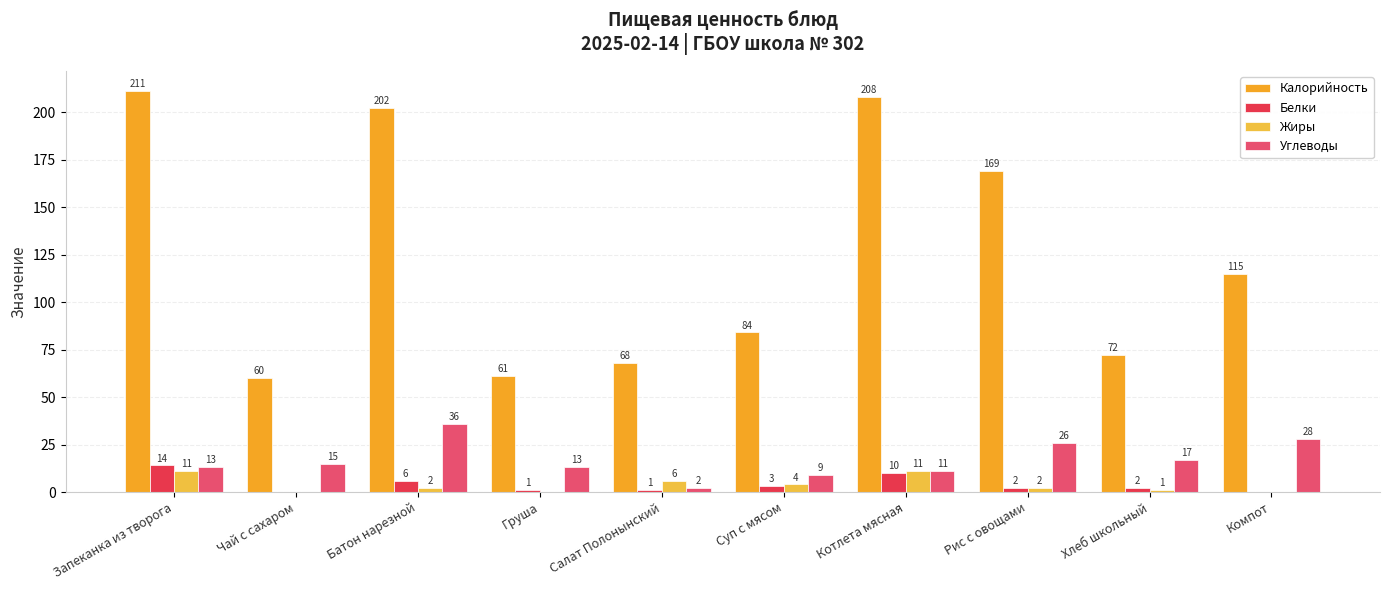

Between Запеканка из творога and Хлеб школьный, which series saw the biggest shift?

Калорийность